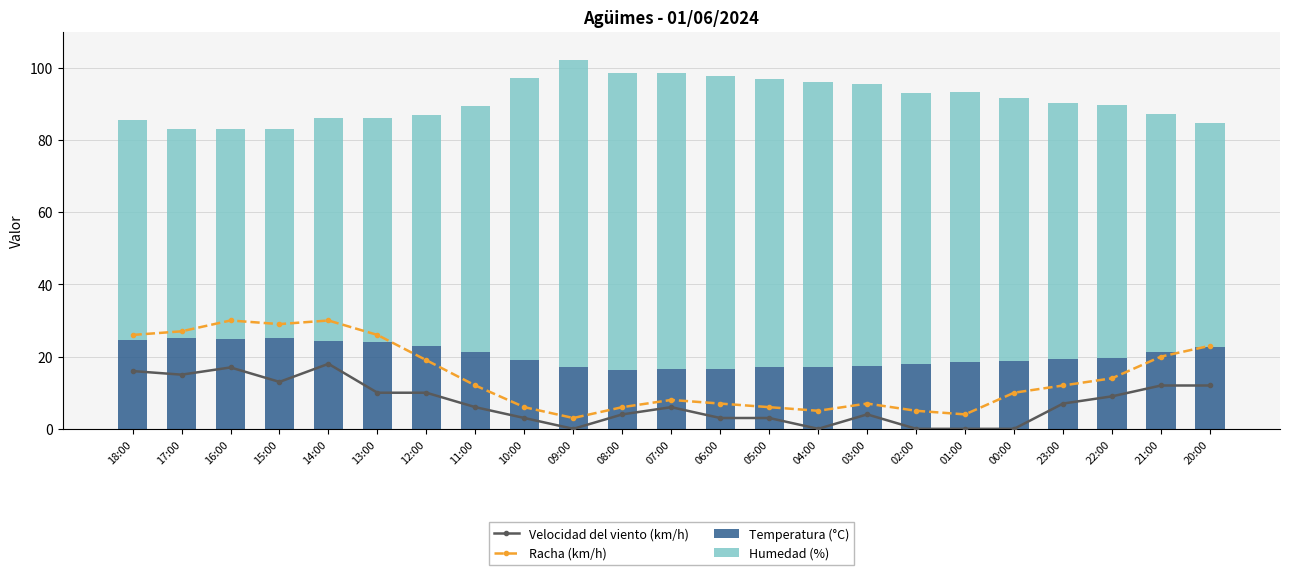

What position from the right is 05:00?

10